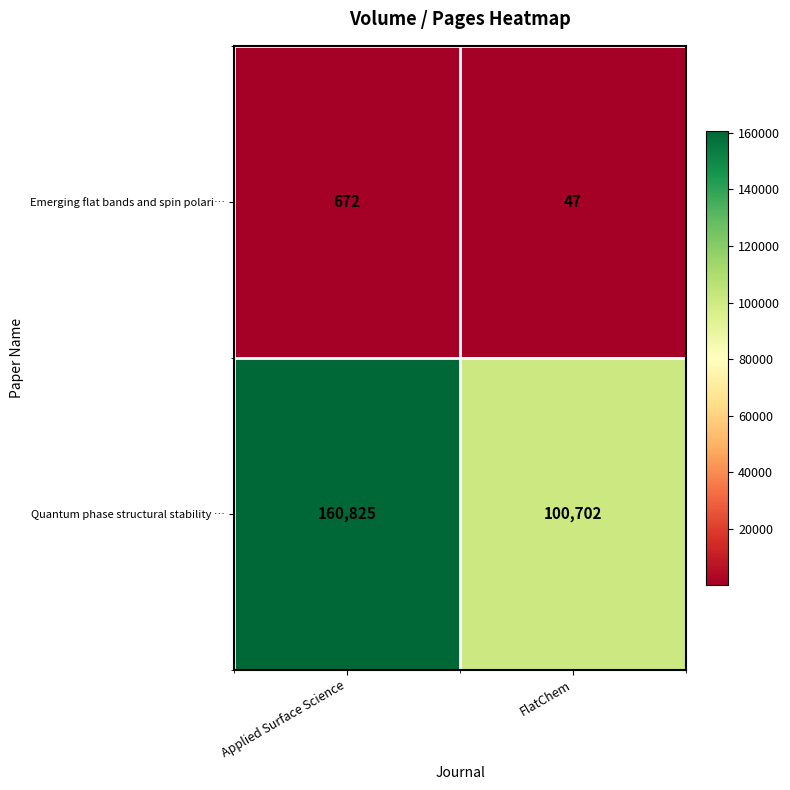

Rank the series at Applied Surface Science from lowest to highest value.

Emerging flat bands and spin polari…, Quantum phase structural stability …